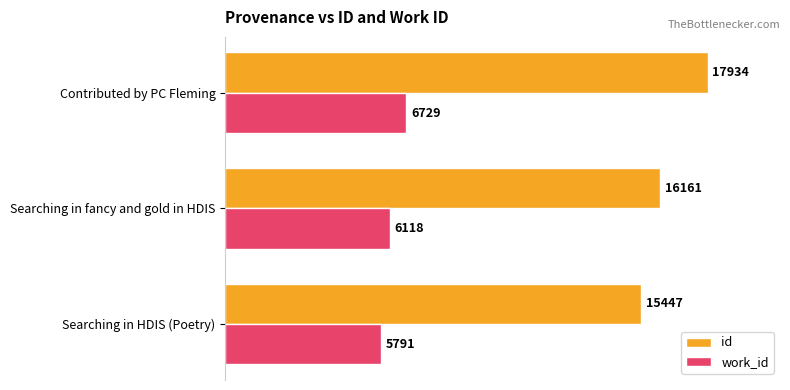

What is the sum of all id values?

49542